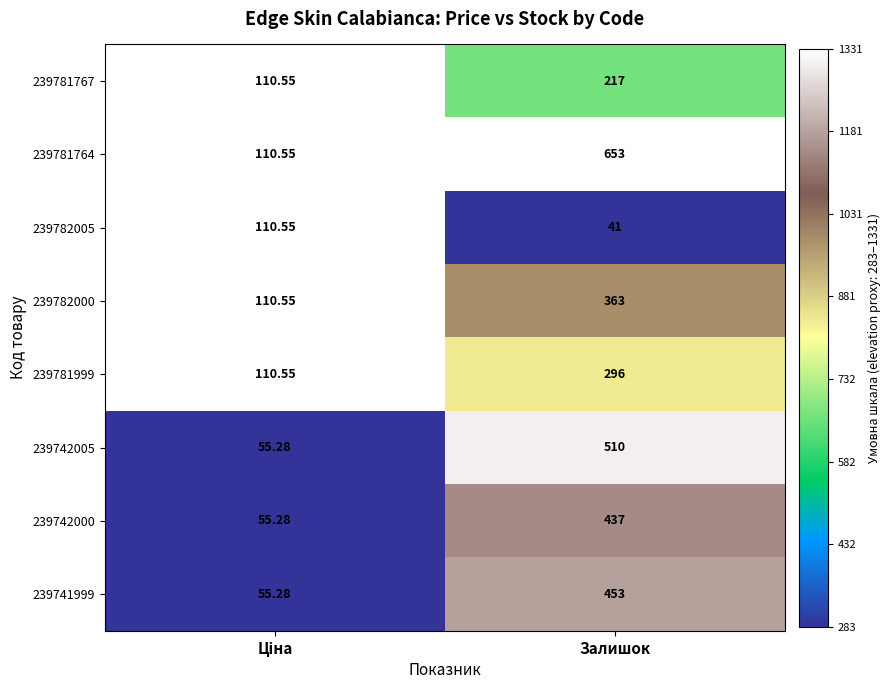

How many distinct data groups are displayed?

8